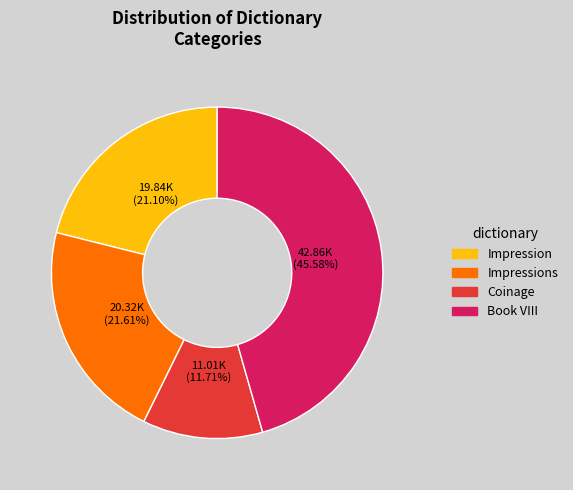

Is there a majority slice in this chart?

No